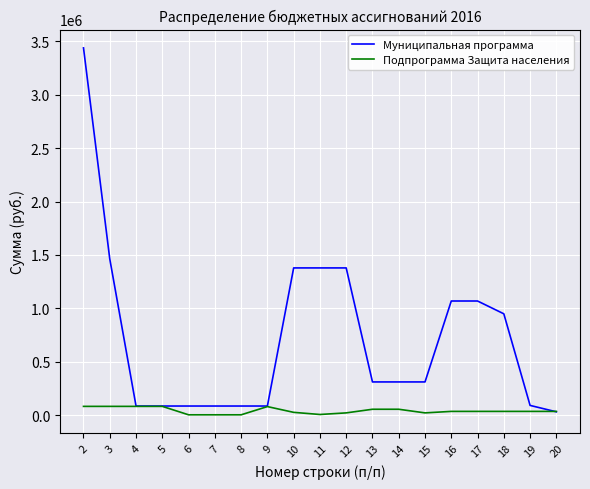

What is the greatest value displayed?

3439984